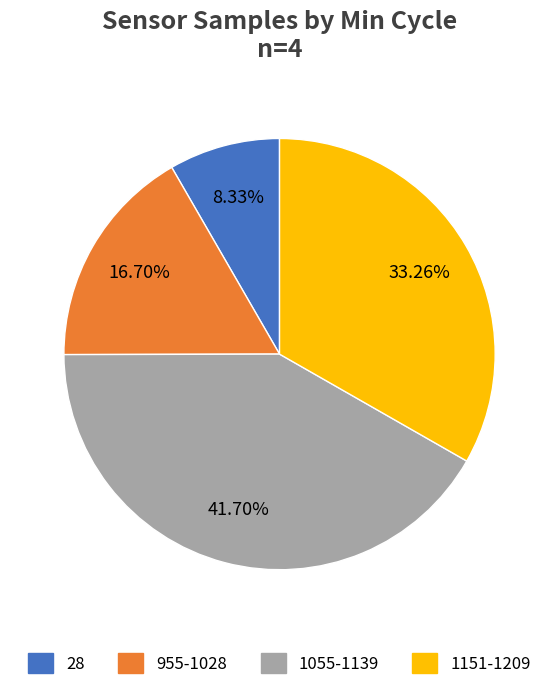

What is the largest slice in the pie chart?

1055-1139